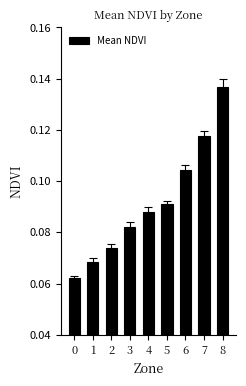

Does the chart contain stacked bars?

No